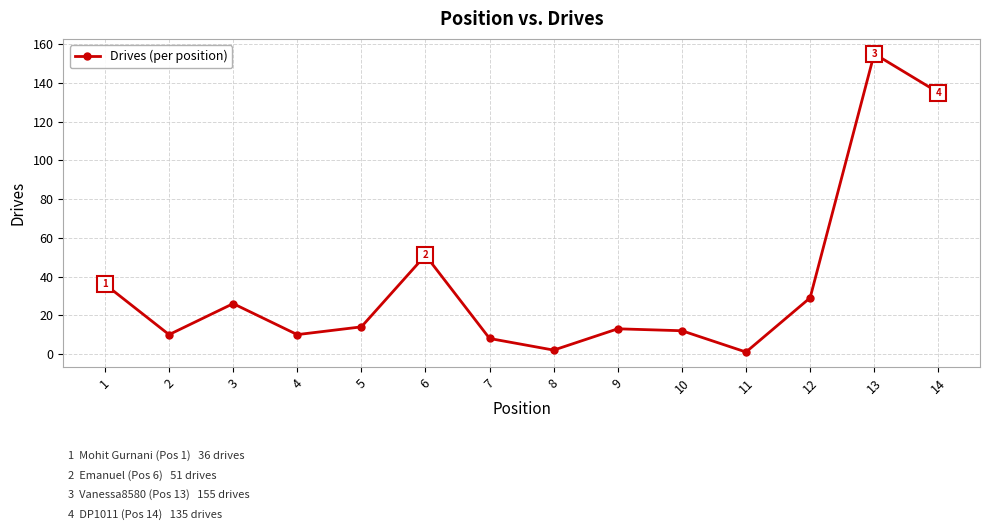

How many data points are less than 14?

7